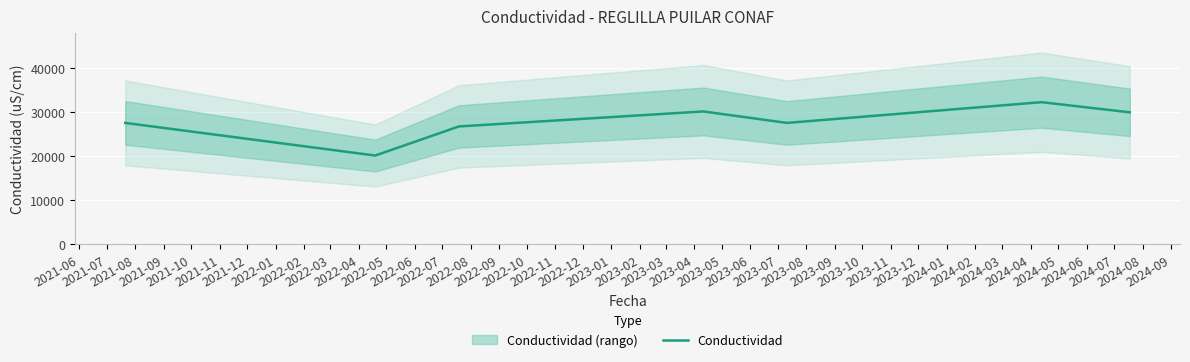

What is the minimum value for Conductividad?

20100